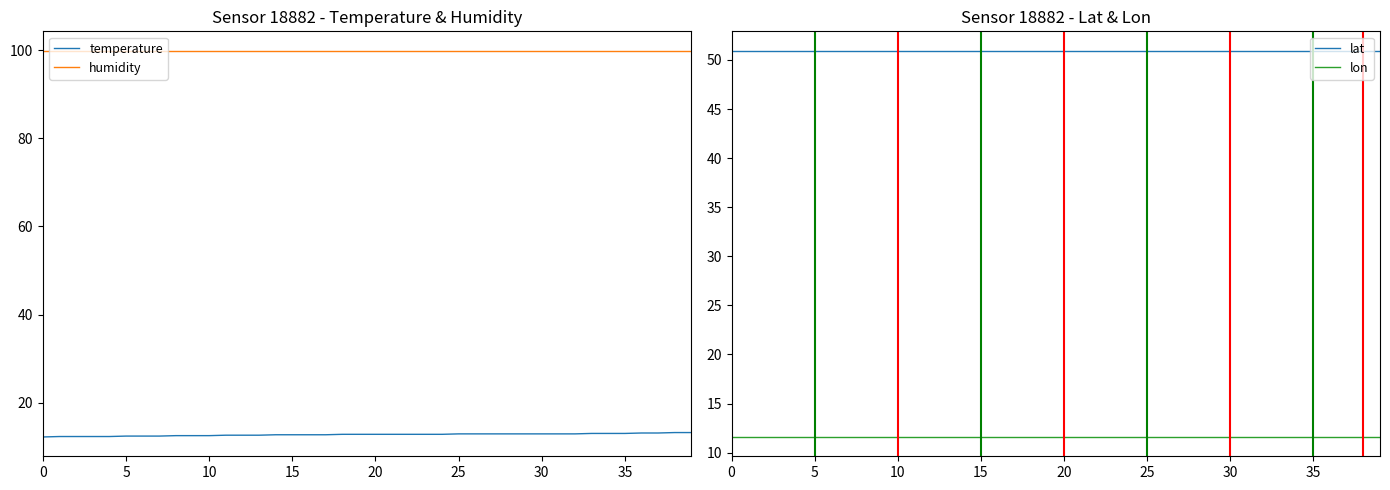

What is the smallest value displayed?

11.6